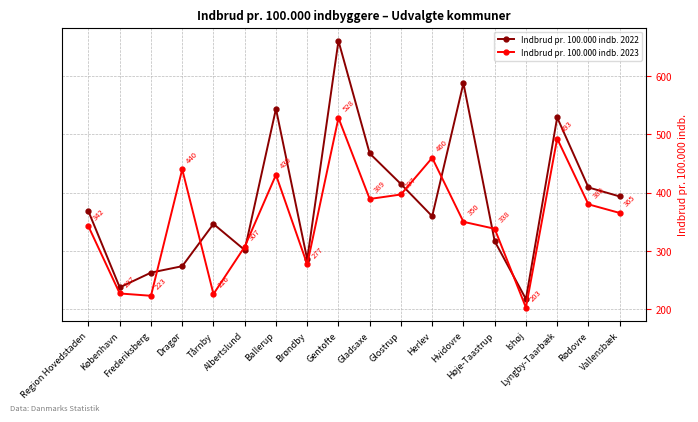

Where does the Indbrud pr. 100.000 indb. 2022 series first go above 367?

Region Hovedstaden